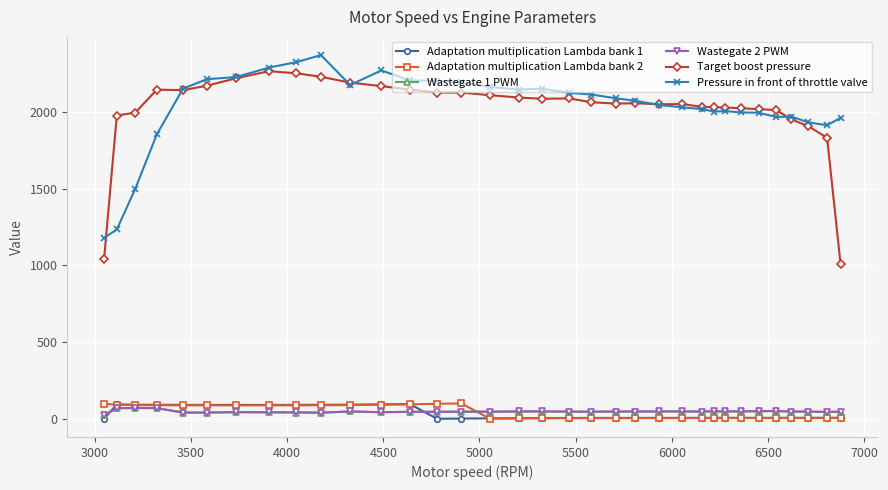

What is the lowest value of the Pressure in front of throttle valve series?

1180.2